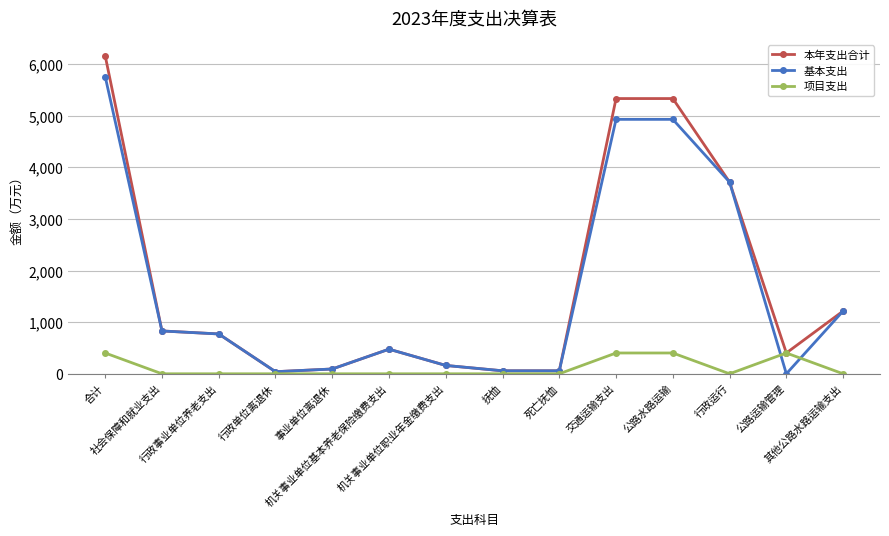

Which series has the largest range (max minus min)?

本年支出合计